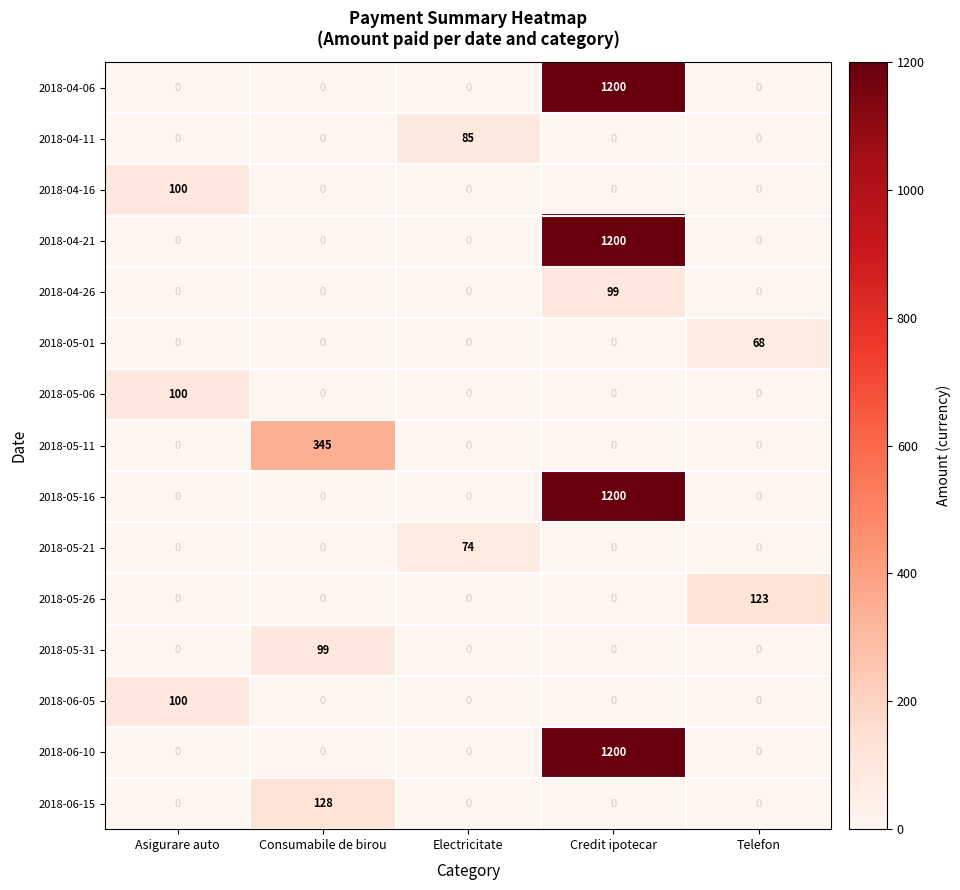

How many distinct data groups are displayed?

15